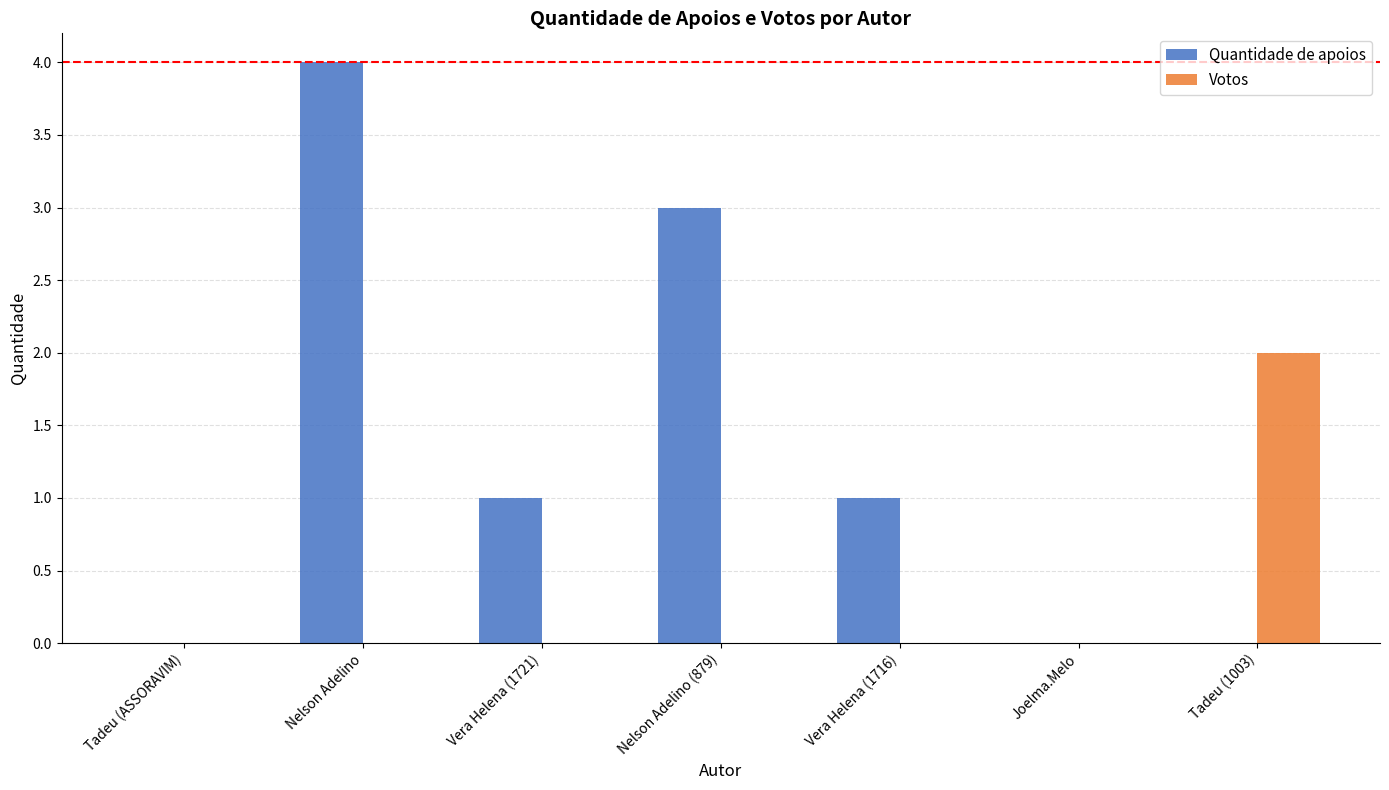

At which category does the chart reach its peak across all series?

Nelson Adelino